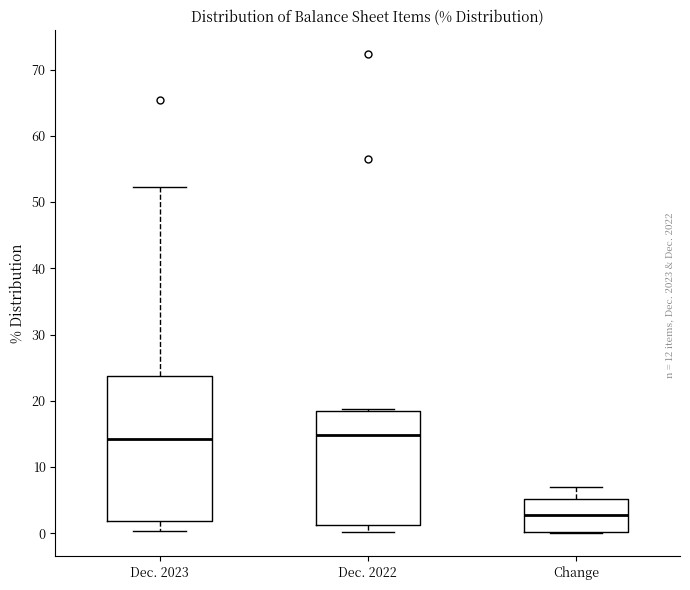

Where does the median line of the box for Change sit on the y-axis? The values are not printed on the chart, so give them approximately, as read against the axis.

3